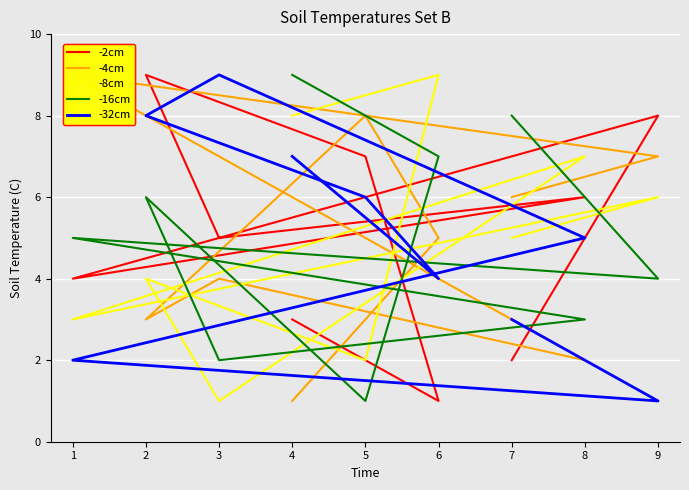

What is the maximum value shown in the chart?

9